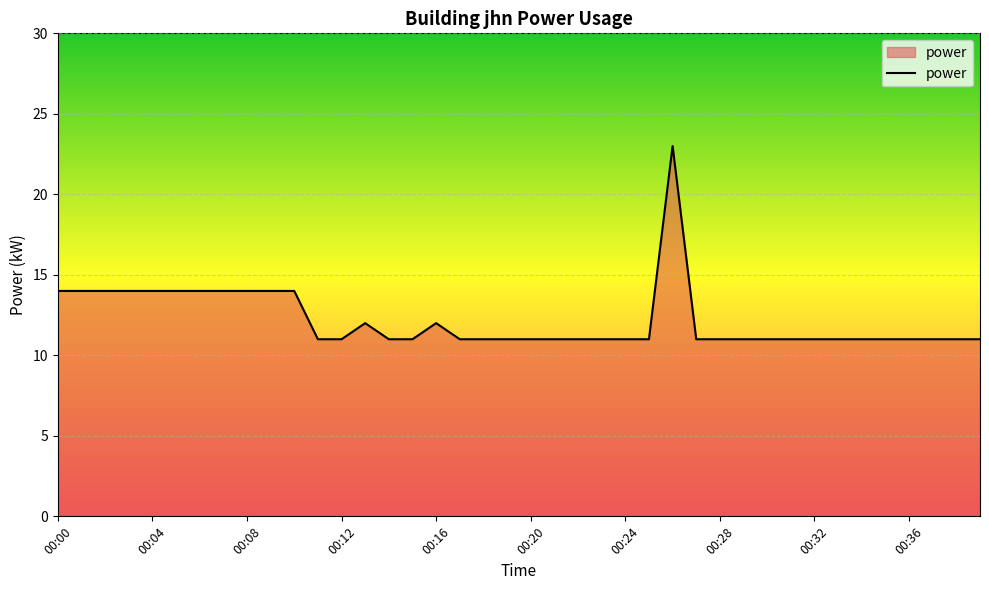

What is the sum of all values?

487